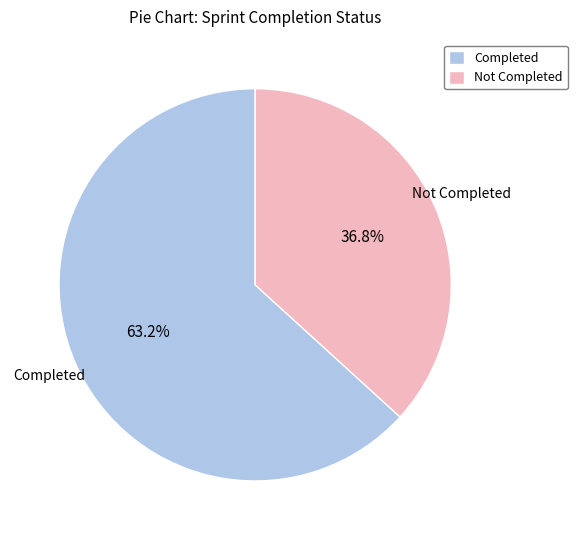

Is there a majority slice in this chart?

Yes